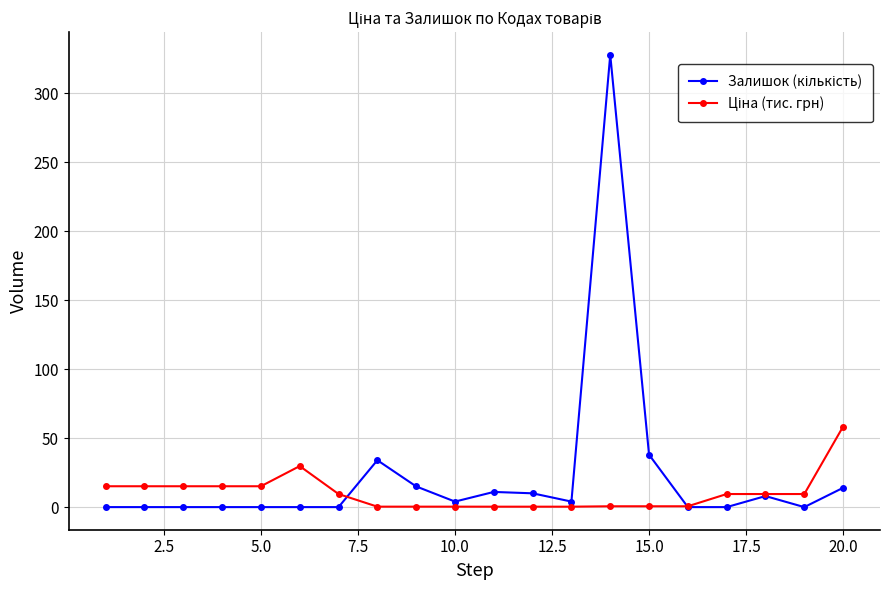

Rank the series by their average value, from lowest to highest.

Ціна (тис. грн), Залишок (кількість)